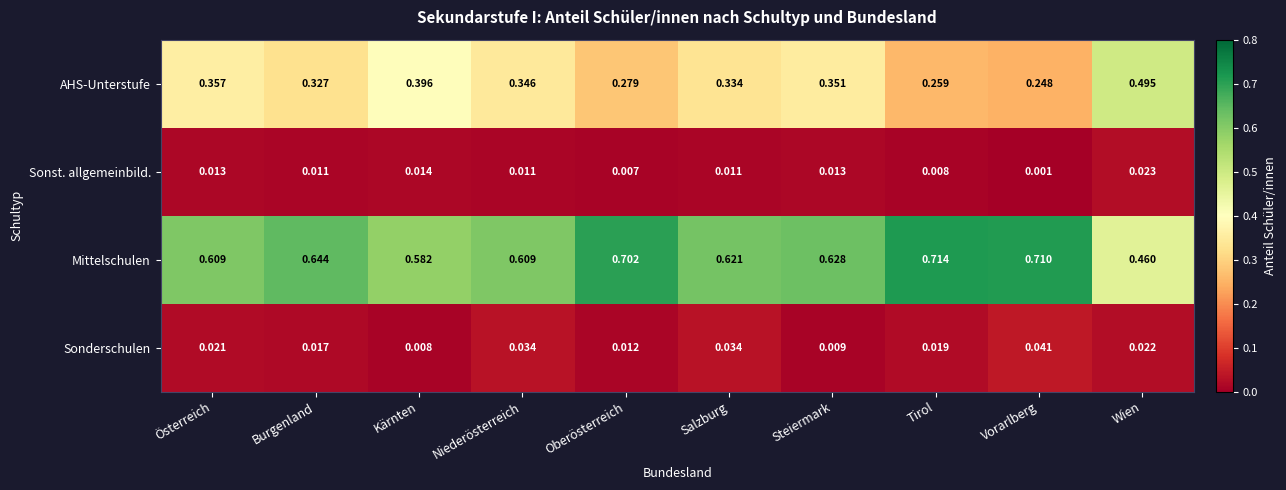

Which series has the widest spread of values?

Mittelschulen